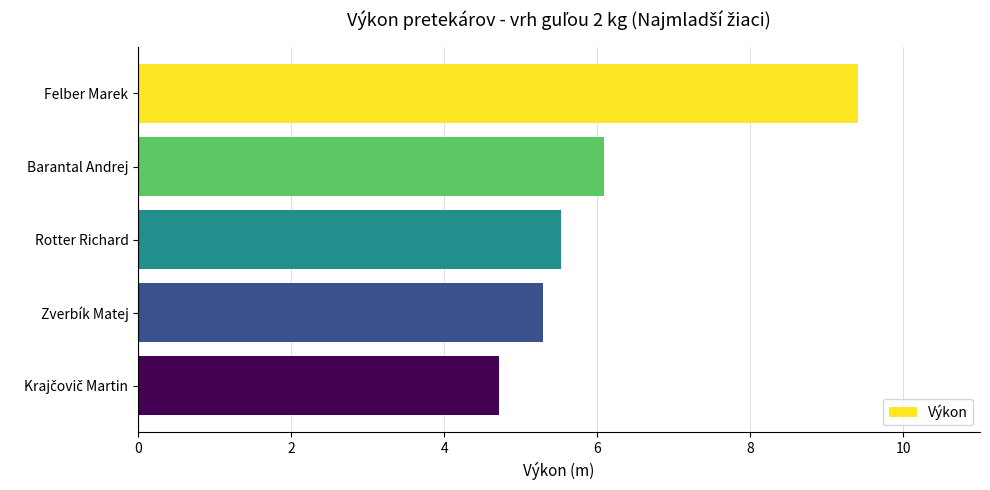

Reading top to bottom, transcribe all the data shown in this chart.

9.4	6.1	5.5	5.3	4.7